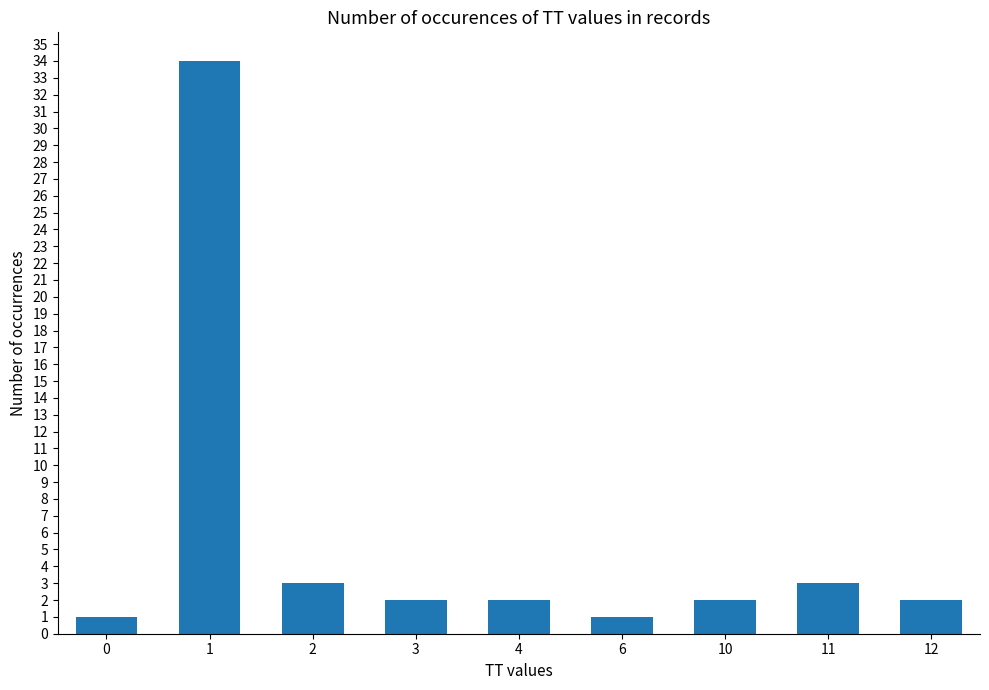

What is the difference between the values at 0 and 2?

2